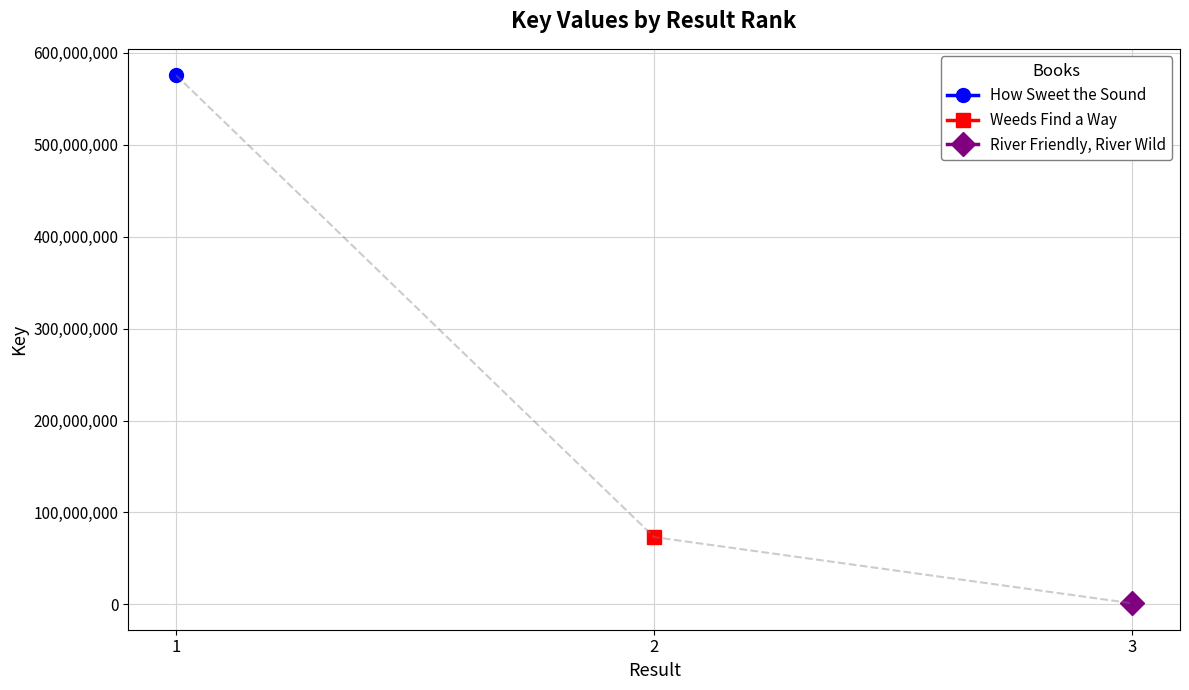

What is the value of the River Friendly, River Wild point at the 2nd from the left?

1205520